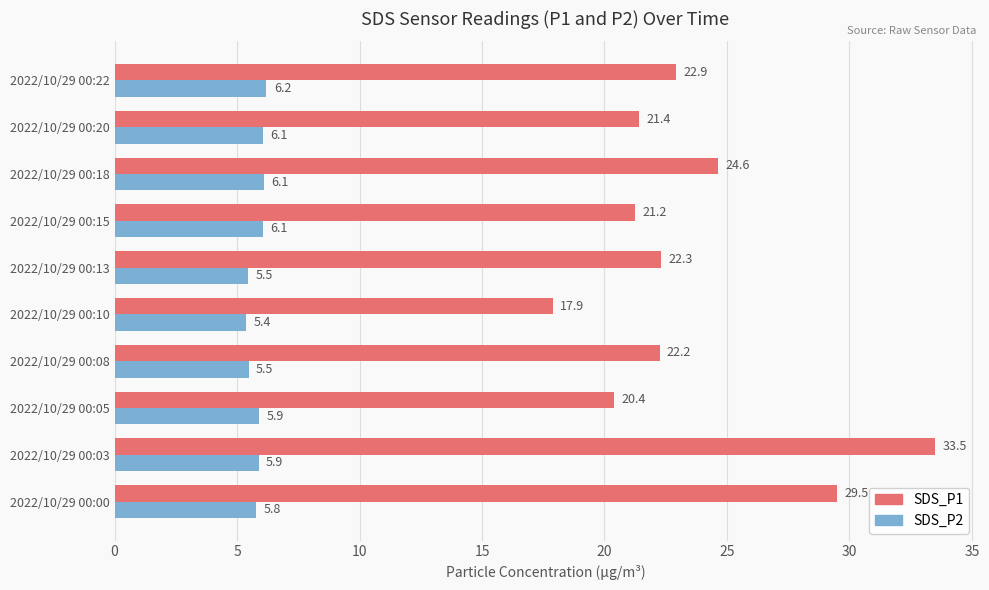

At how many categories does at least one series exceed 21?

8